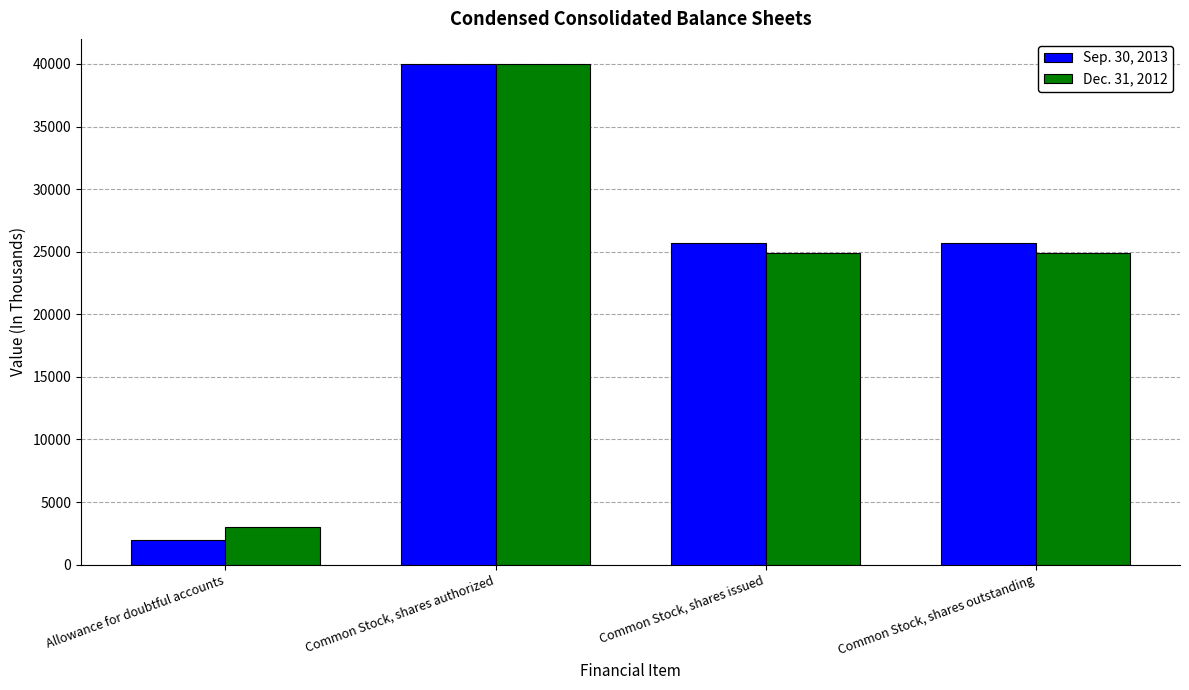

What is the difference between the highest and lowest values at Common Stock, shares outstanding?

755